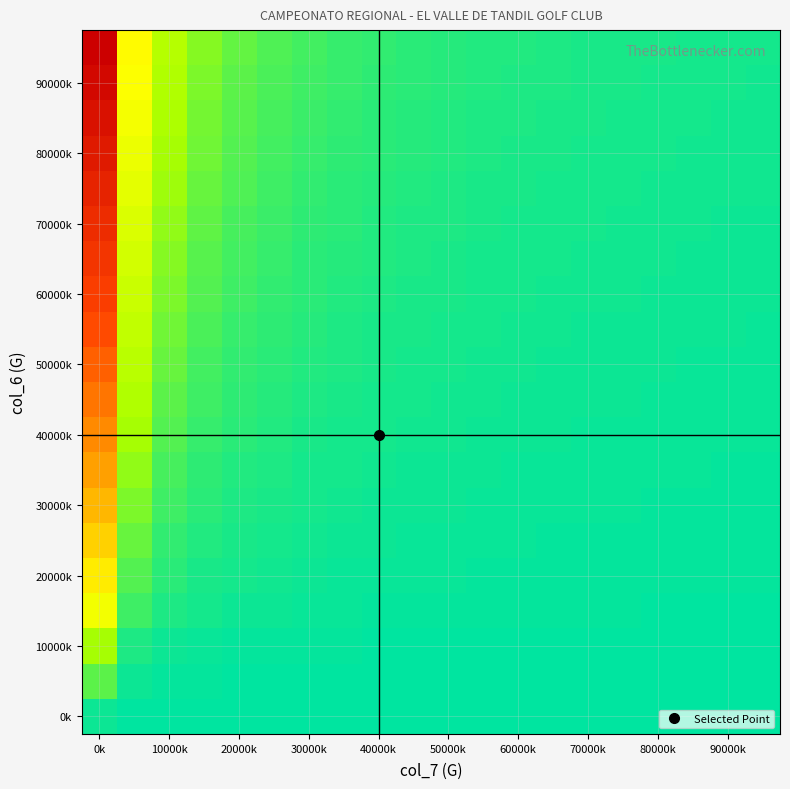

At how many categories does at least one series exceed 26?

1